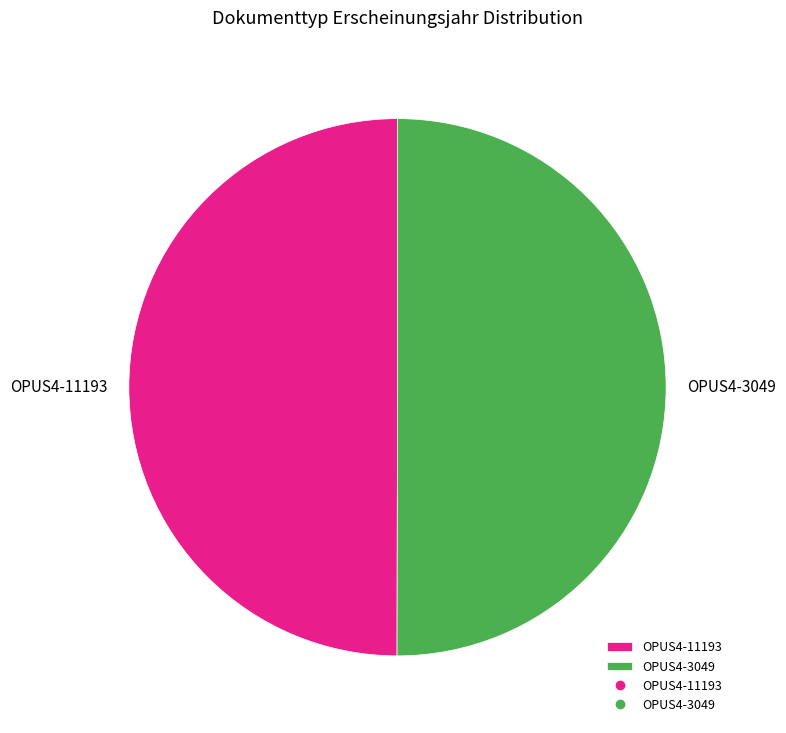

Count the number of slices in the pie.

2